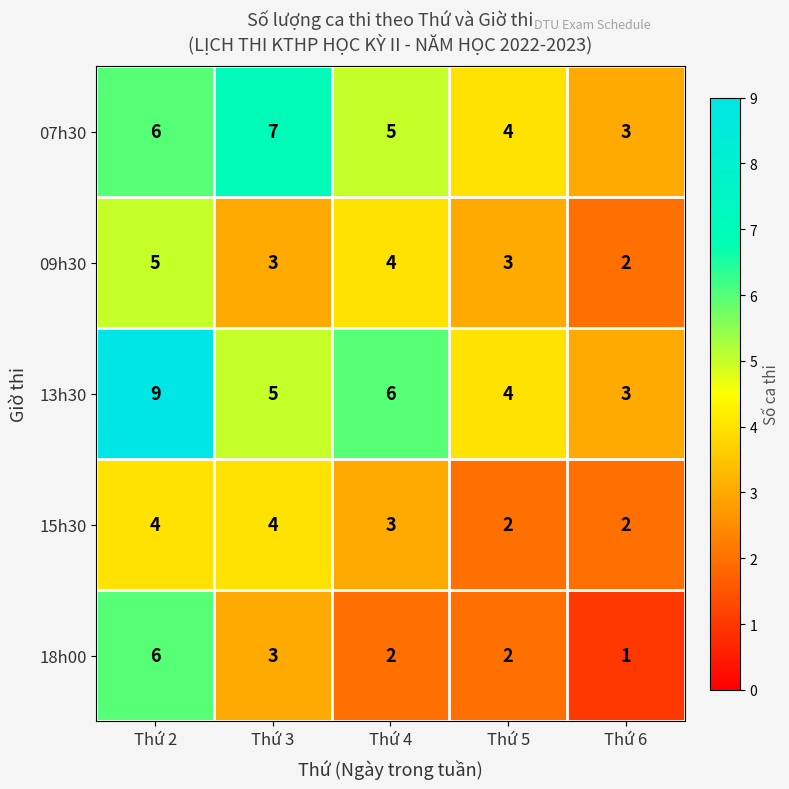

Rank the series by their maximum value, from highest to lowest.

13h30, 07h30, 18h00, 09h30, 15h30